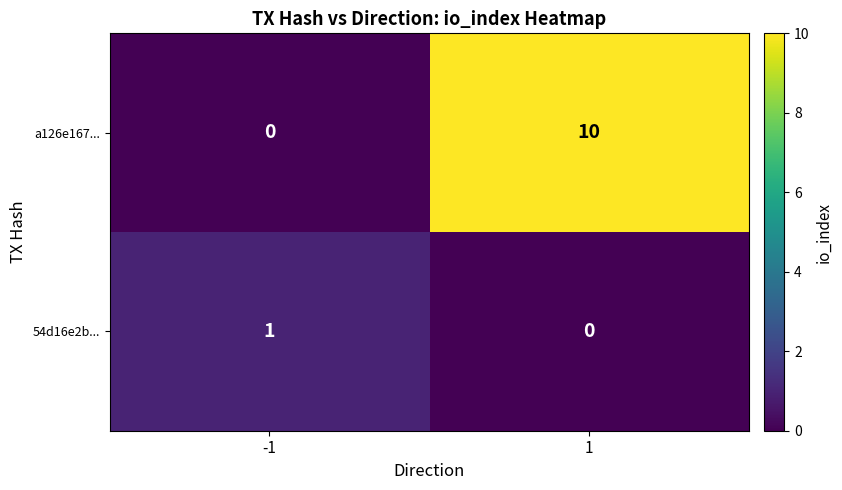

What is the total value across all series at 1?

10